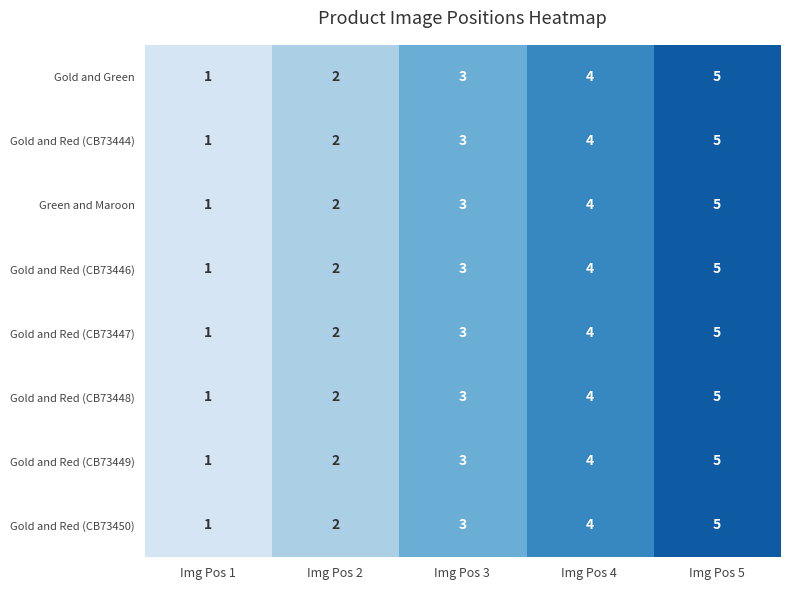

What is the average value of the Gold and Red (CB73448) series?

3